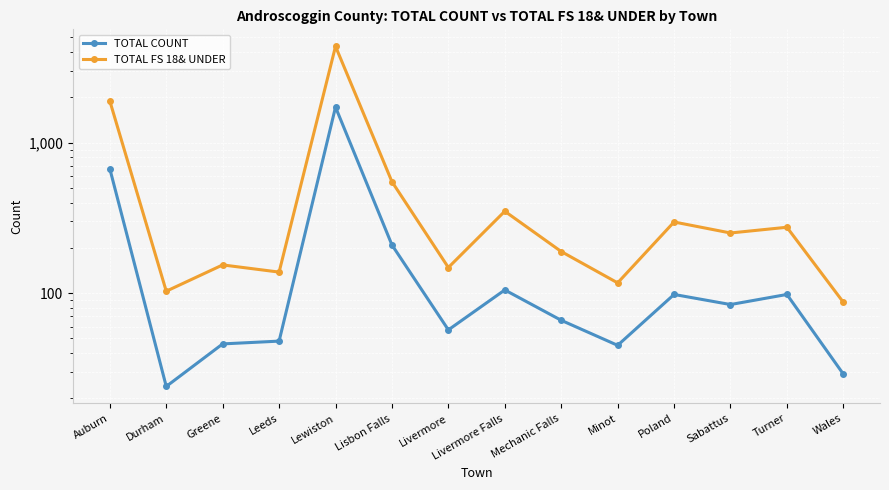

At which label does TOTAL FS 18& UNDER reach its minimum?

Wales